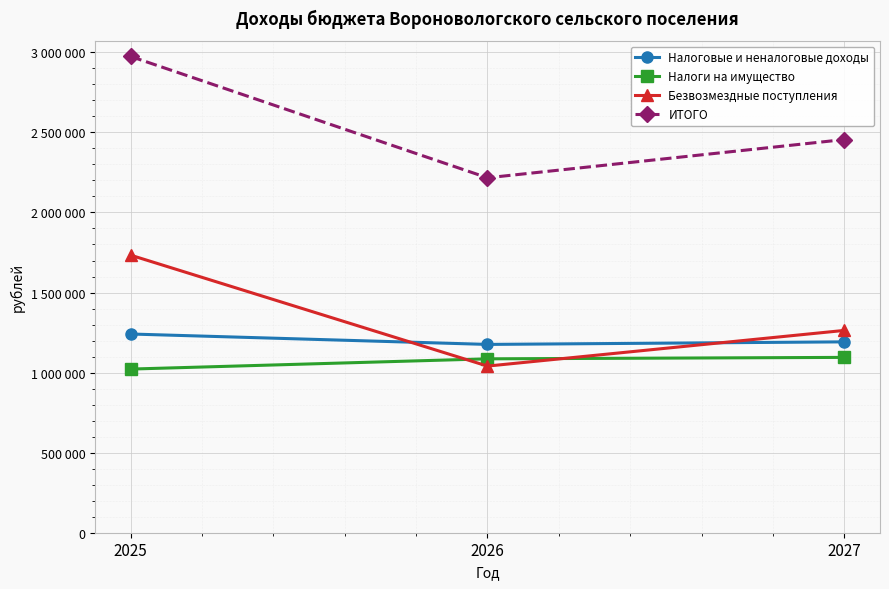

What are all the series names shown in the legend?

Налоговые и неналоговые доходы, Налоги на имущество, Безвозмездные поступления, ИТОГО